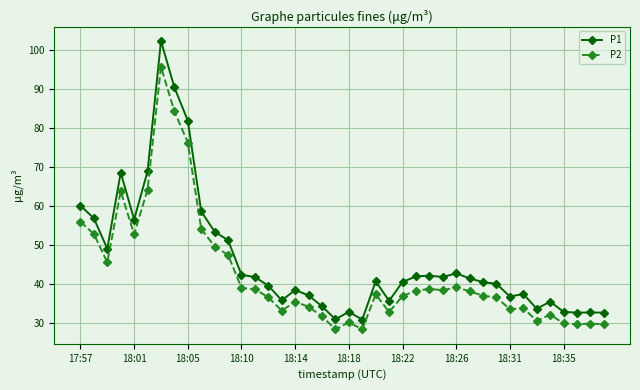

How many distinct data groups are displayed?

2